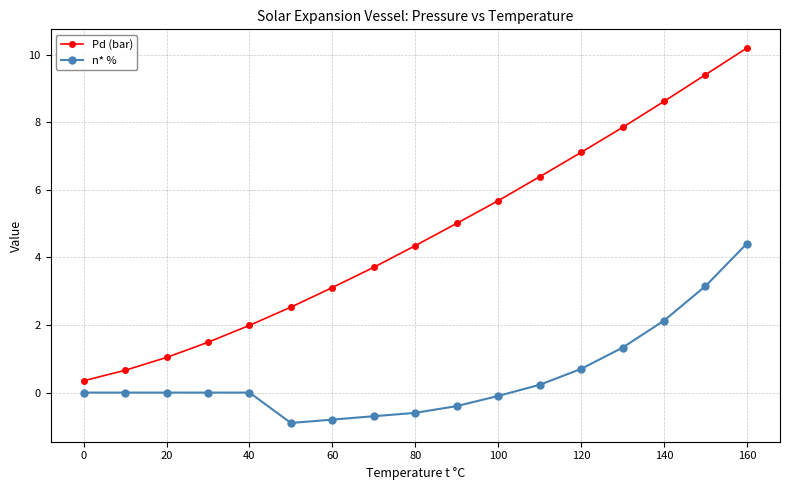

True or false: Pd (bar) and n* % intersect in this chart.

False